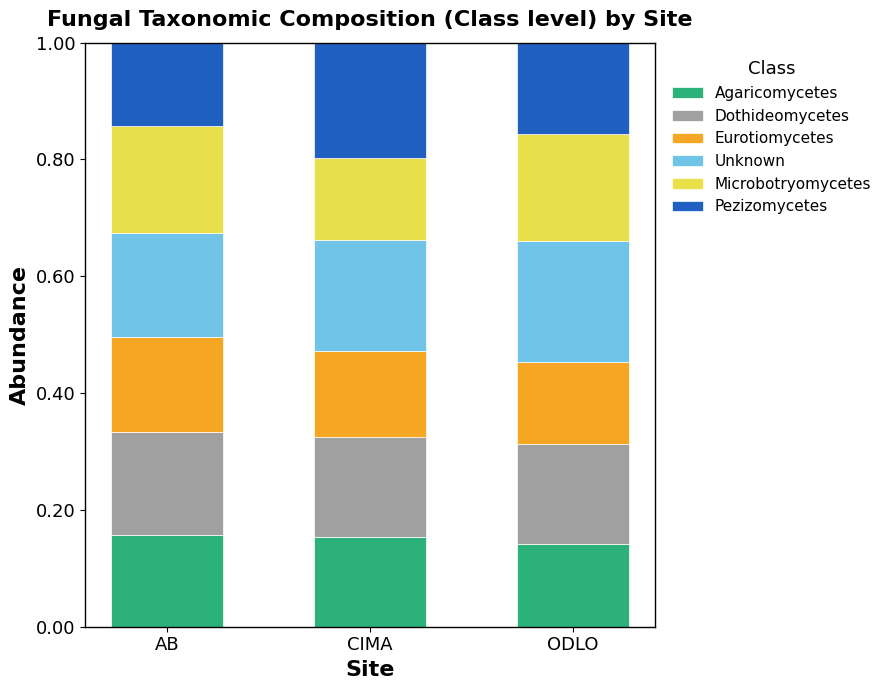

What is the sum of all Agaricomycetes values?

0.5